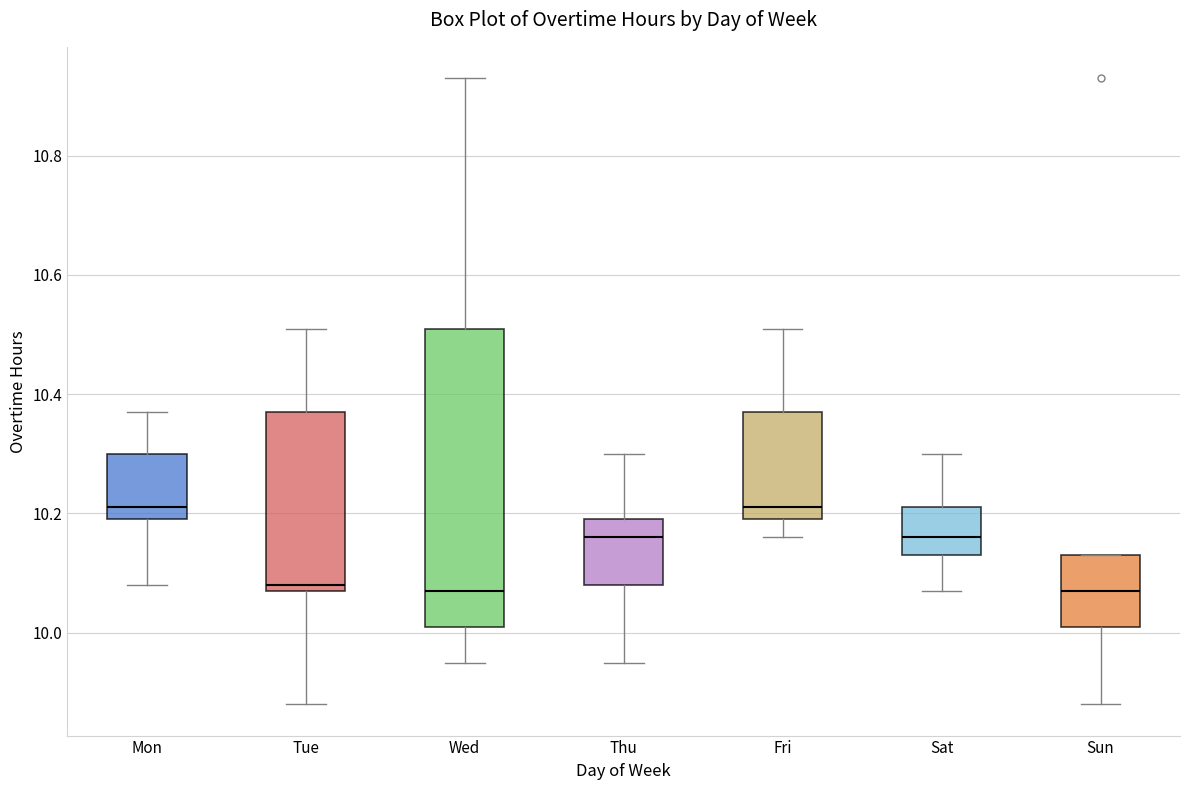

Which box is the tallest, from its lower edge to its upper edge?

Wed